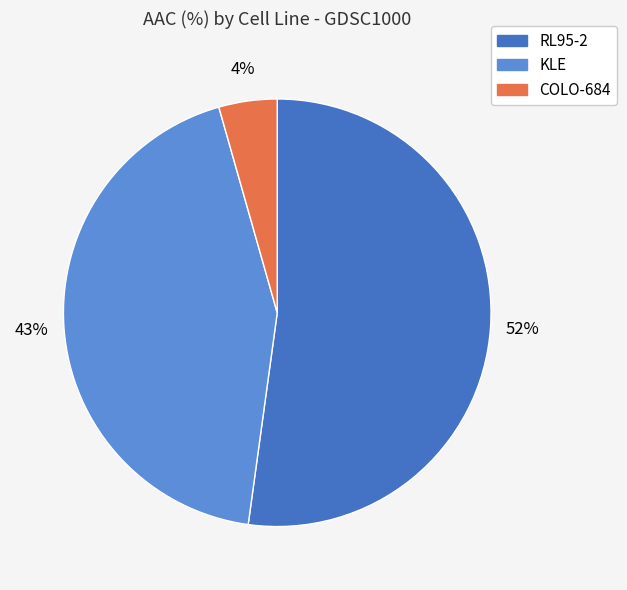

Is it true that RL95-2 is 52% of the pie?

True